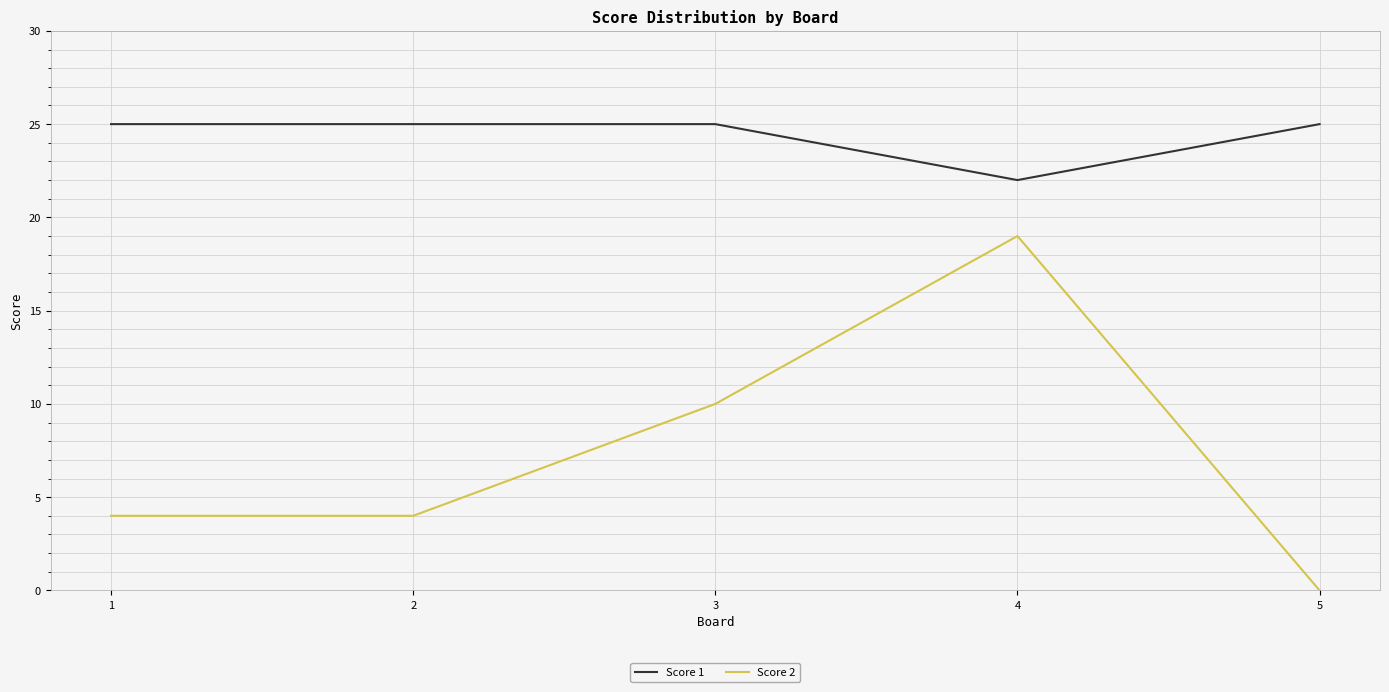

Does the chart have visible grid lines?

Yes